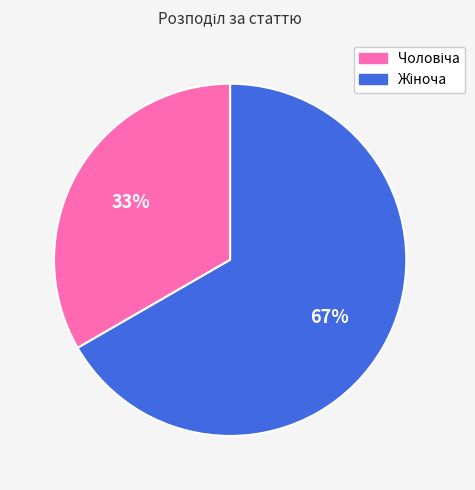

To the nearest percent, what is the average slice percentage?

50%